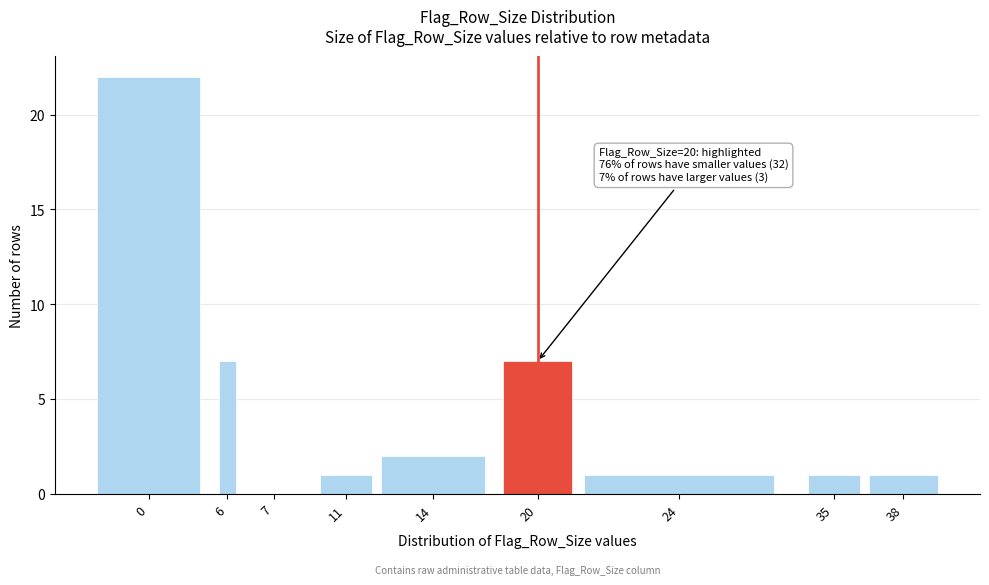

Reading left to right, extract all data points from this chart.

0=22	6=7	7=0	11=1	14=2	20=7	24=1	35=1	38=1